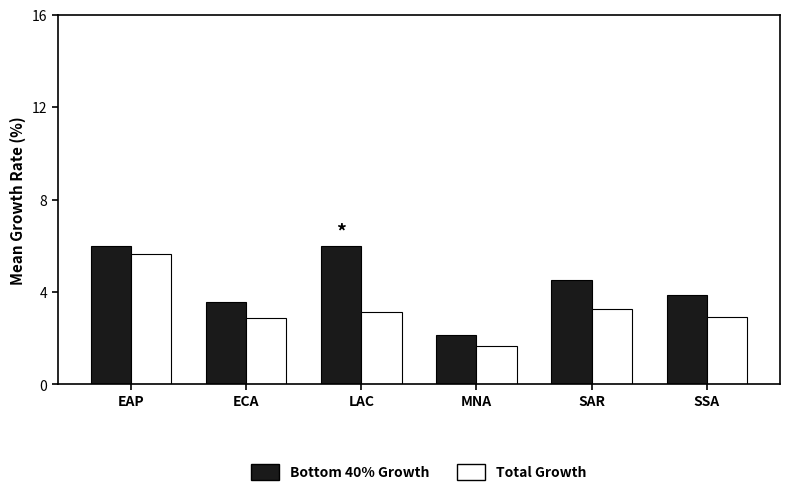

What is the label of the 1st bar from the left?

EAP